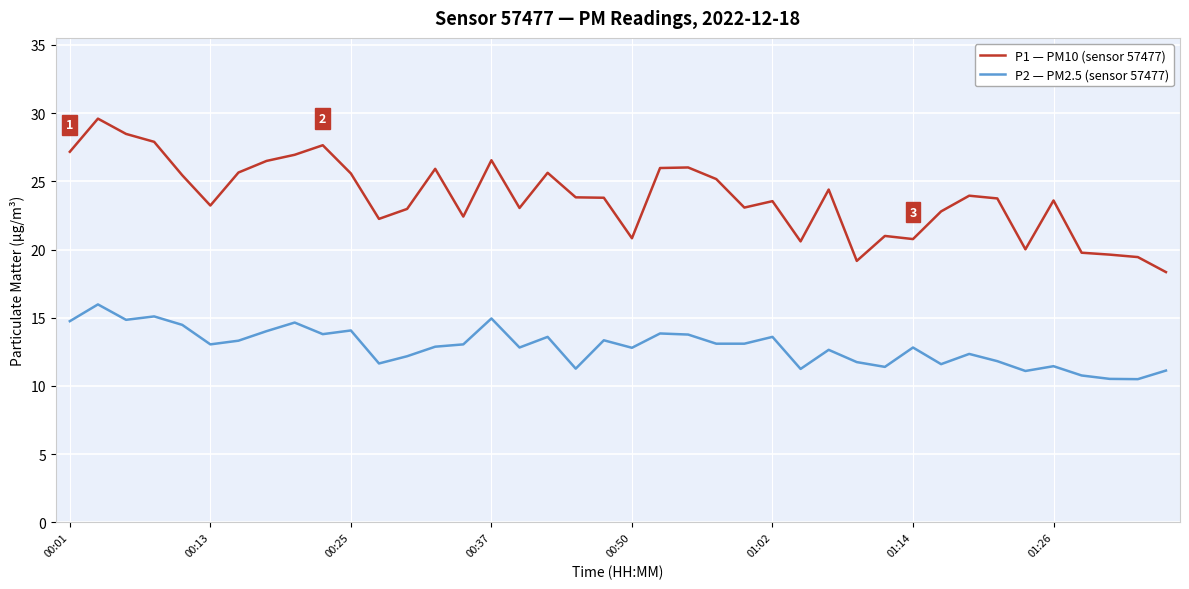

Is this an area chart (filled region under the line)?

No